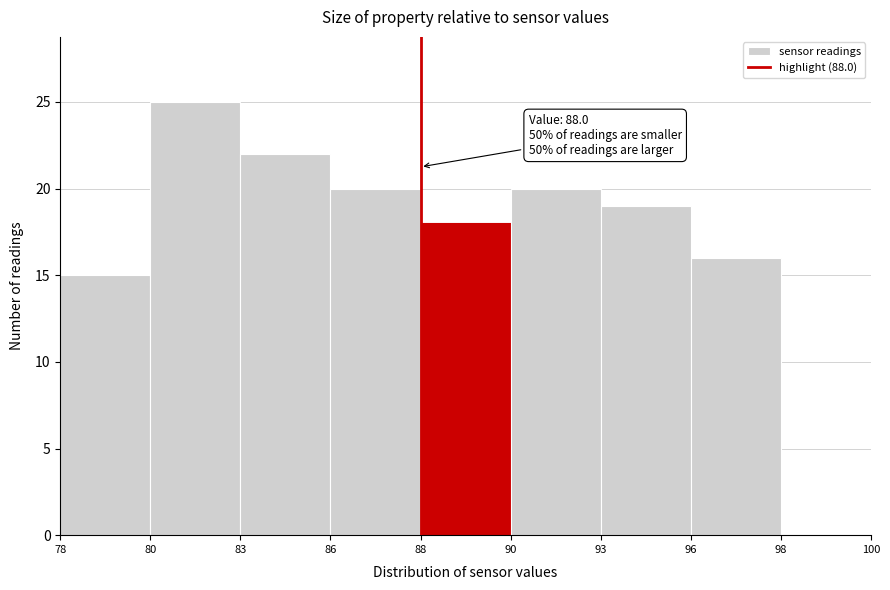

Reading left to right, what are all the values shown in this chart?

78=15	80=25	83=22	86=20	88=18	90=20	93=19	96=16	98=0